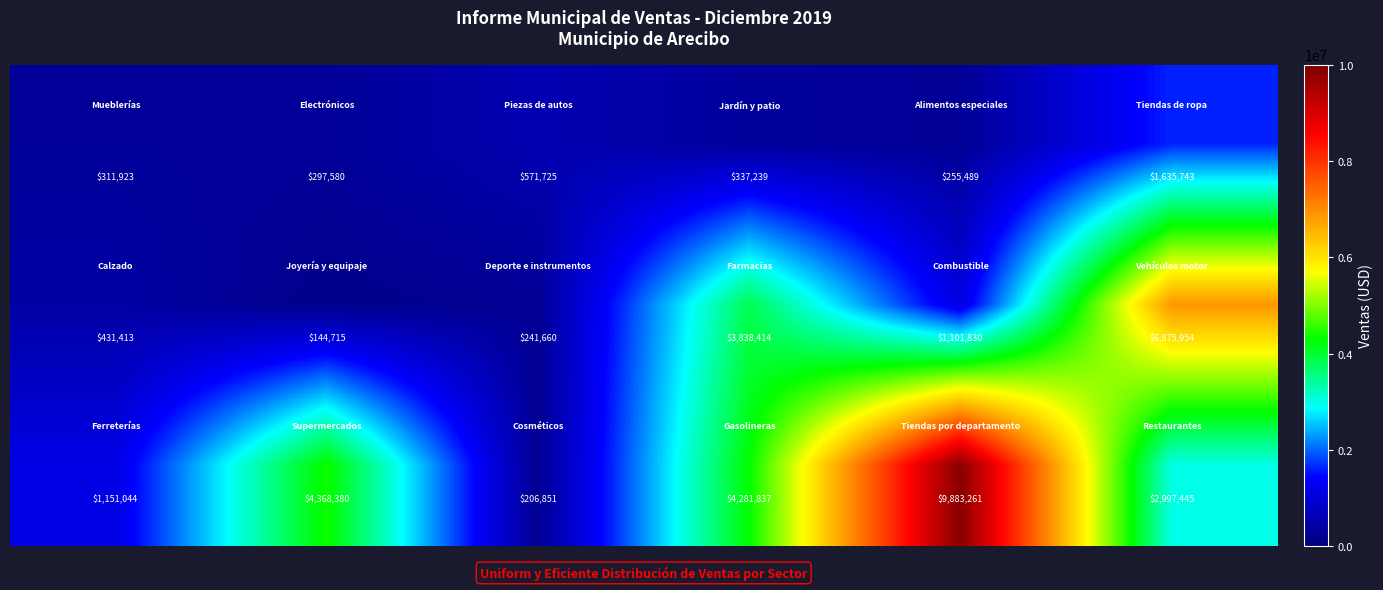

What is the minimum value shown in the chart?

144715